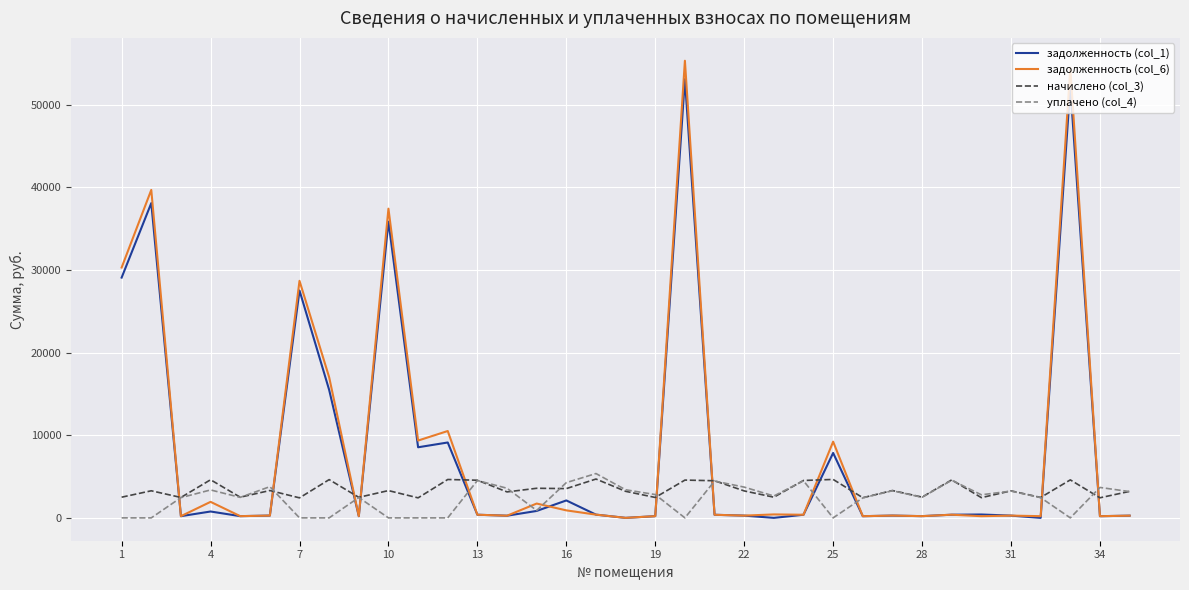

In задолженность (col_1), how many points are lower than both neighbors (excluding endpoints)?

11